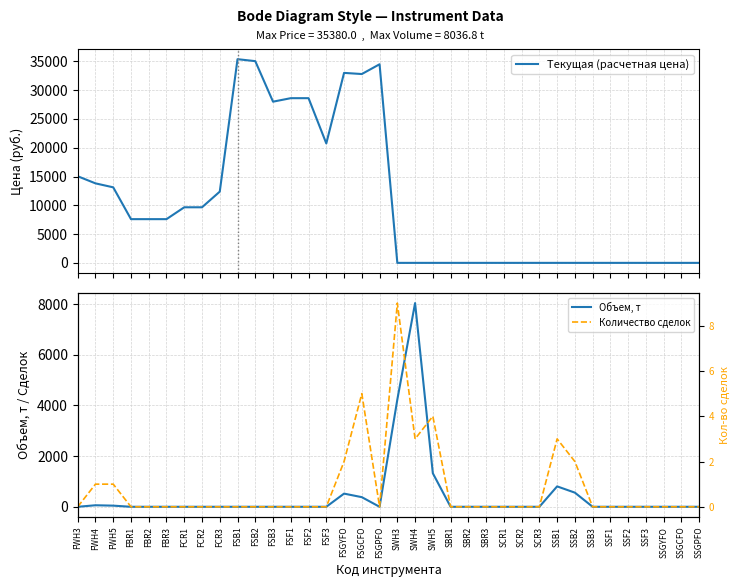

Reading right to left, what are all the values shown in this chart?

Текущая (расчетная цена): 0.0	0.0	0.0	0.2	0.2	0.2	0.0	0.1	0.1	0.3	0.0	0.0	0.2	0.2	0.1	0.2	0.2	0.2	34496.0	32800.0	33000.0	20745.0	28607.6	28607.6	28000.0	35040.0	35380.0	12375.0	9654.8	9654.8	7595.0	7595.0	7595.0	13121.0	13810.5	15045.1
Объем, т: 0.0	0.0	0.0	0.0	0.0	0.0	0.0	557.9	805.1	0.0	0.0	0.0	0.0	0.0	0.0	1322.6	8036.8	4229.9	0.0	380.0	520.0	0.0	0.0	0.0	0.0	0.0	0.0	0.0	0.0	0.0	0.0	0.0	0.0	45.0	60.0	0.0
Количество сделок: 0.0	0.0	0.0	0.0	0.0	0.0	0.0	2.0	3.0	0.0	0.0	0.0	0.0	0.0	0.0	4.0	3.0	9.0	0.0	5.0	2.0	0.0	0.0	0.0	0.0	0.0	0.0	0.0	0.0	0.0	0.0	0.0	0.0	1.0	1.0	0.0